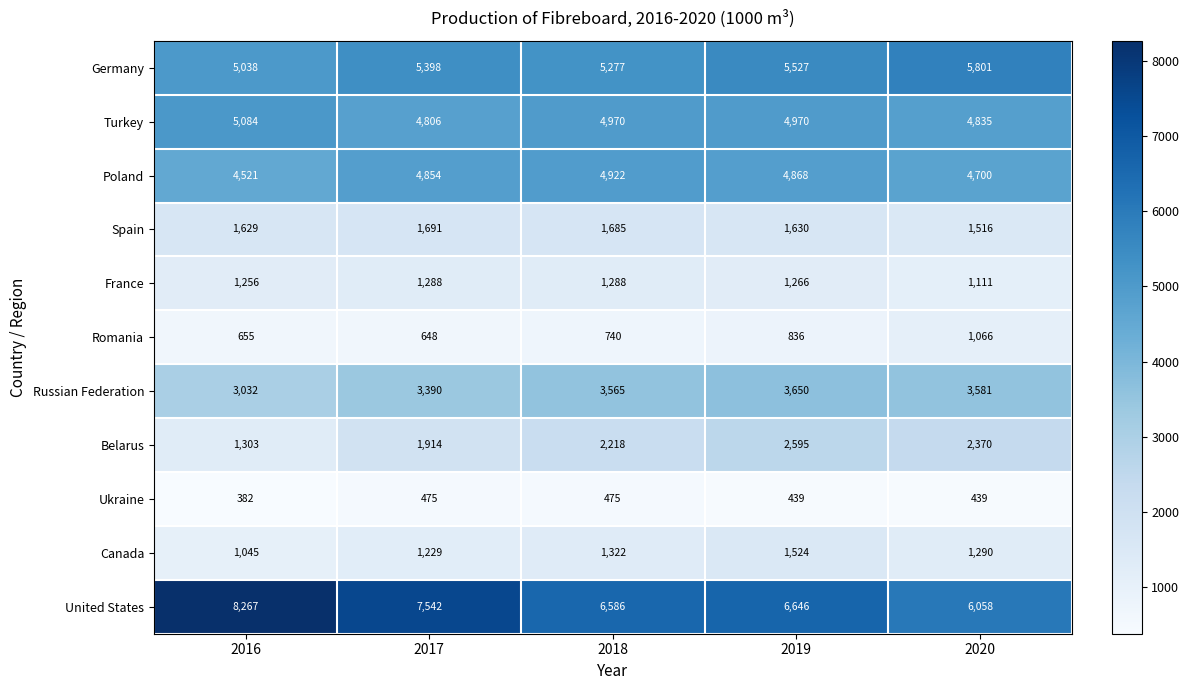

At which category does the chart reach its minimum across all series?

2016